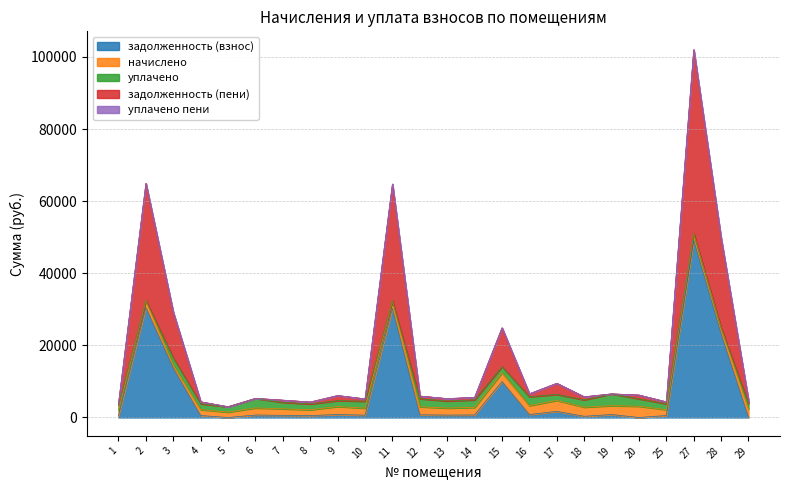

Which series has the widest spread of values?

задолженность (пени)